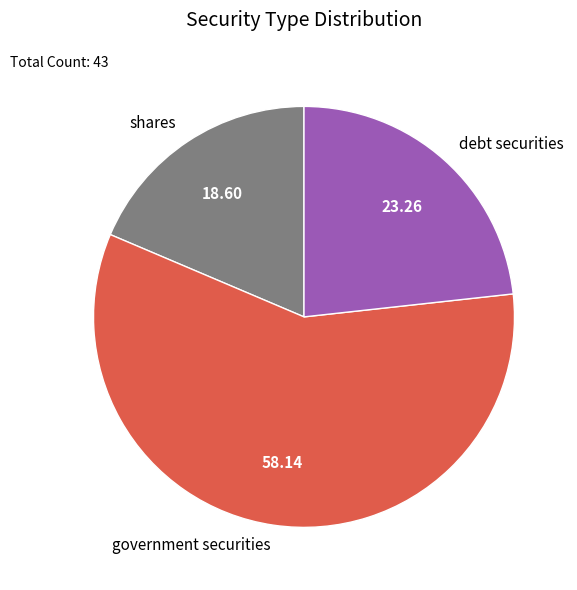

Which category has the biggest portion of the pie?

government securities